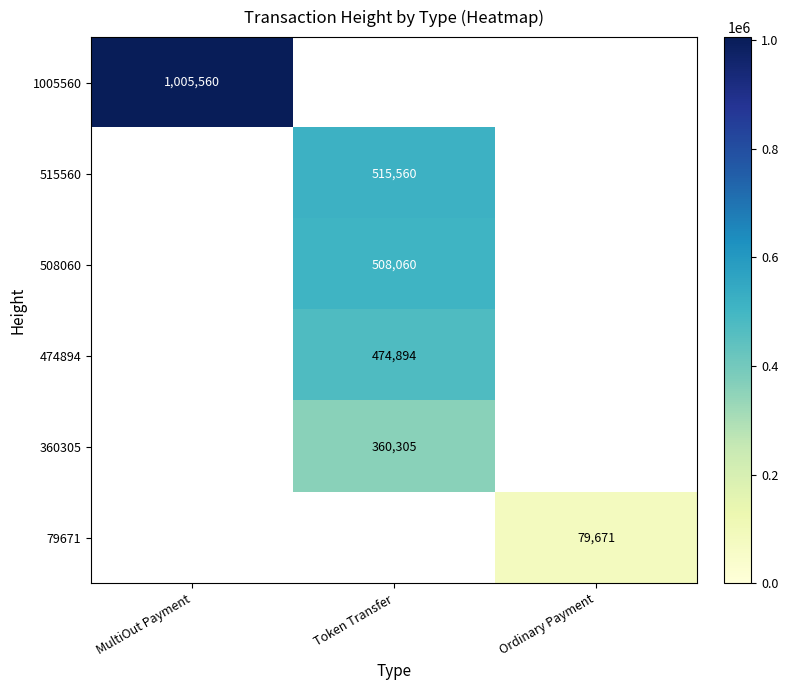

The value of 508060 at Token Transfer is 703315. True or false?

False